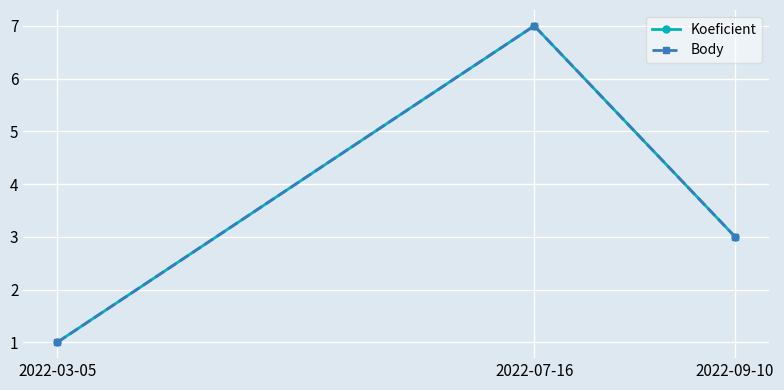

Is it true that Koeficient equals 1 at 2022-09-10?

False